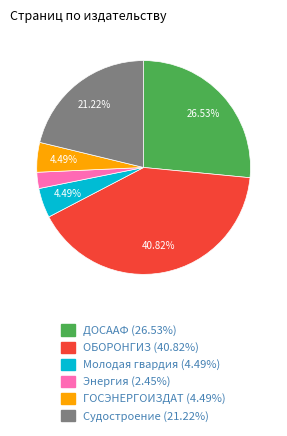

Which has a higher value, Молодая гвардия (4.49%) or ДОСААФ (26.53%)?

ДОСААФ (26.53%)